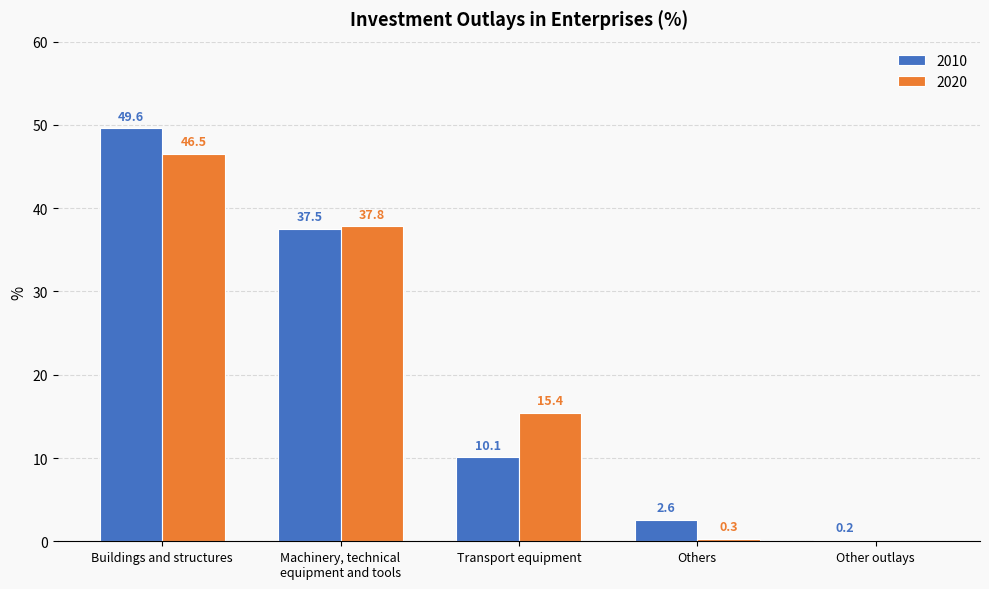

Reading left to right, transcribe all the data shown in this chart.

2010: Buildings and structures=49.6	Machinery, technical
equipment and tools=37.5	Transport equipment=10.1	Others=2.6	Other outlays=0.2
2020: Buildings and structures=46.5	Machinery, technical
equipment and tools=37.8	Transport equipment=15.4	Others=0.3	Other outlays=0.0